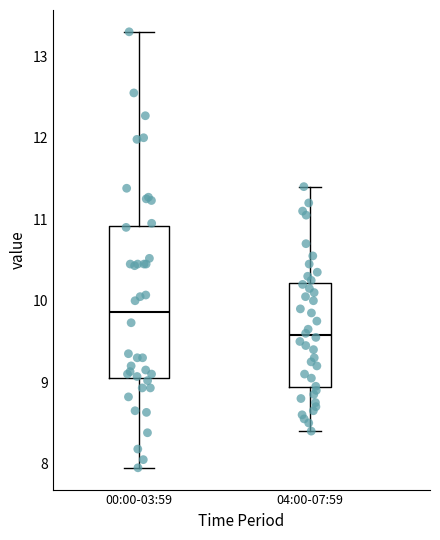

Where is the upper edge of the box for 00:00-03:59 on the y-axis? The values are not printed on the chart, so give them approximately, as read against the axis.

10.9